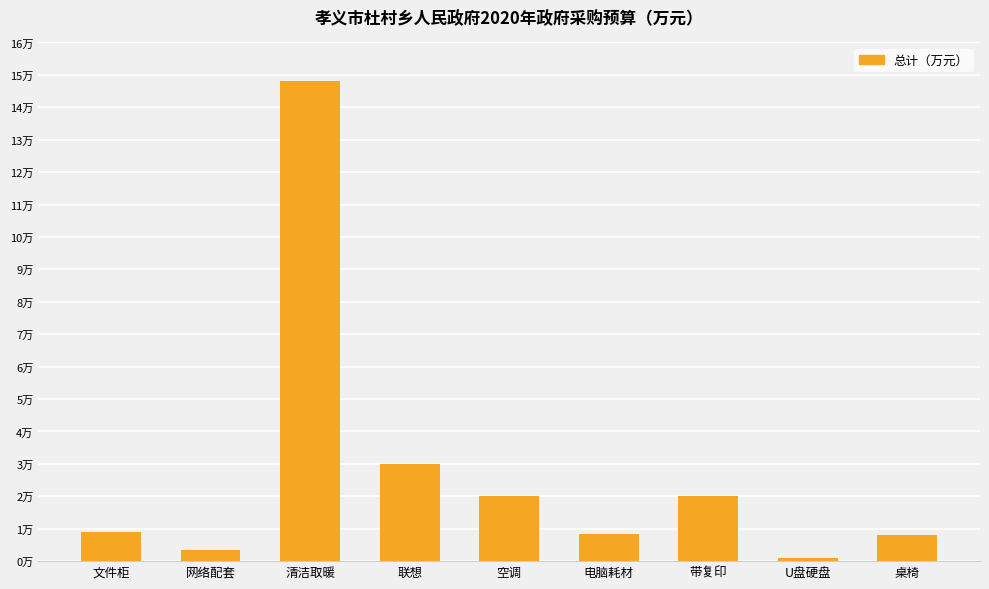

Does the chart contain any negative values?

No